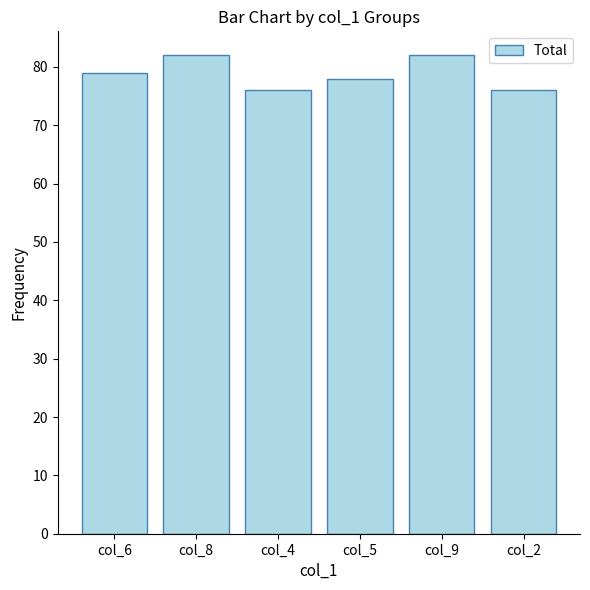

True or false: the data shows 76 at col_2.

True